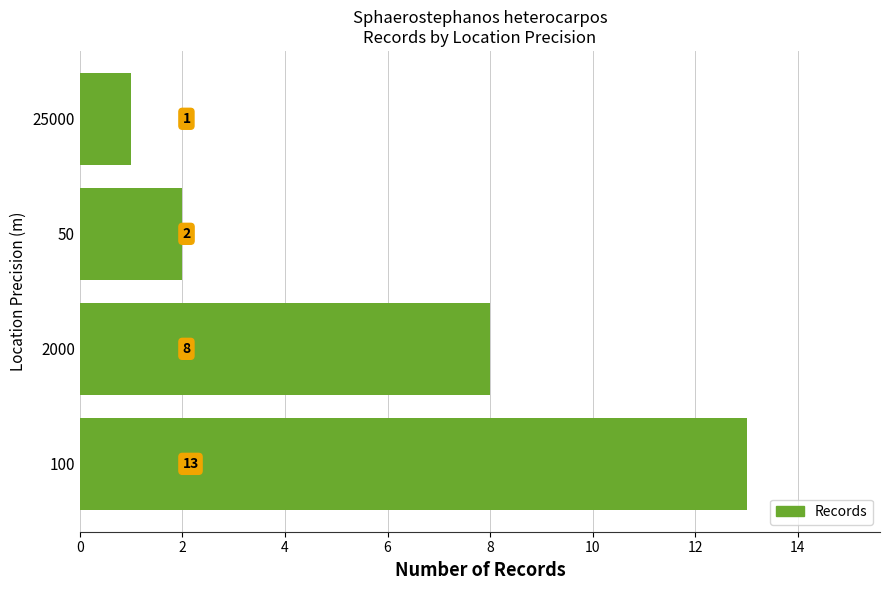

Reading bottom to top, what are all the values shown in this chart?

13	8	2	1